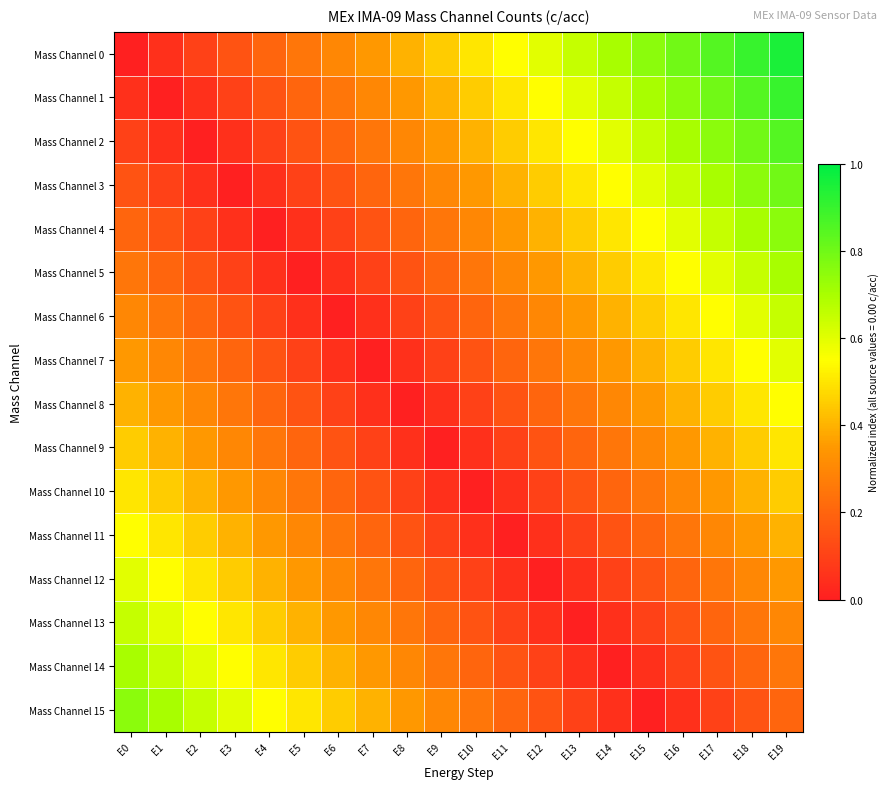

Which series has the largest total across all categories?

Mass Channel 0